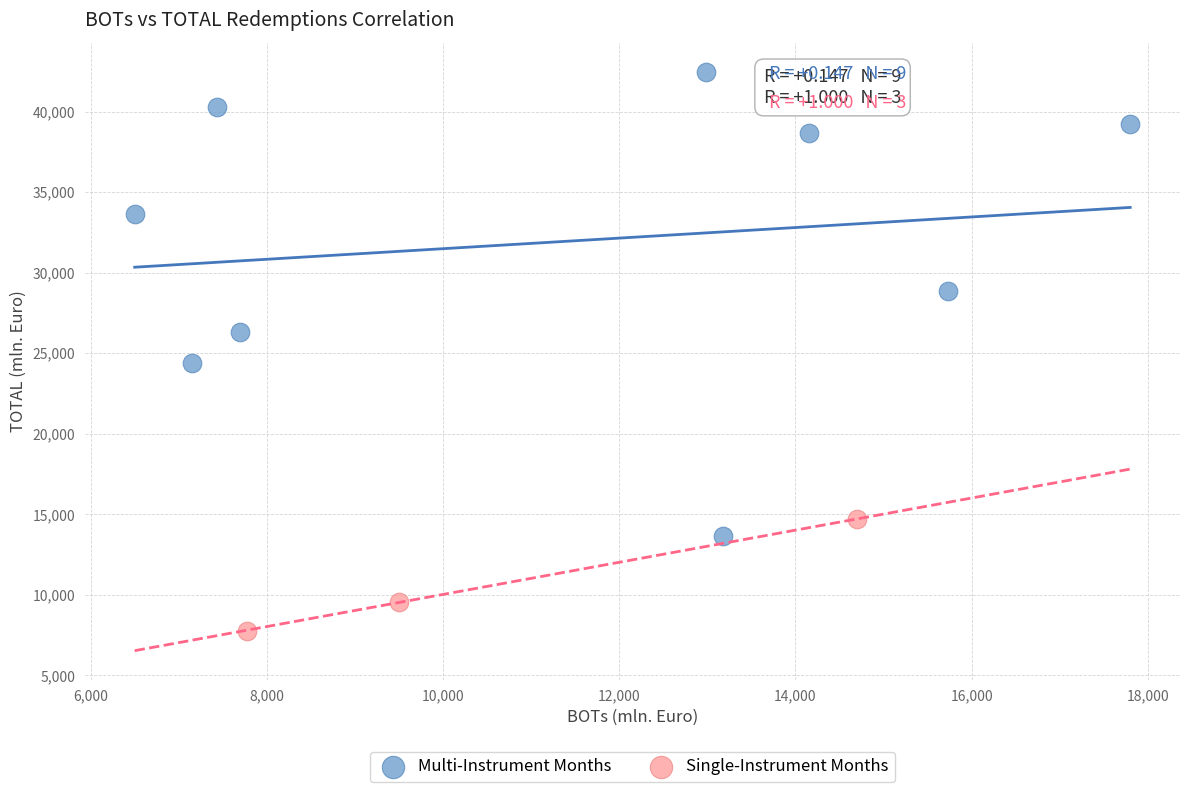

What are all the series names shown in the legend?

Multi-Instrument Months, Single-Instrument Months